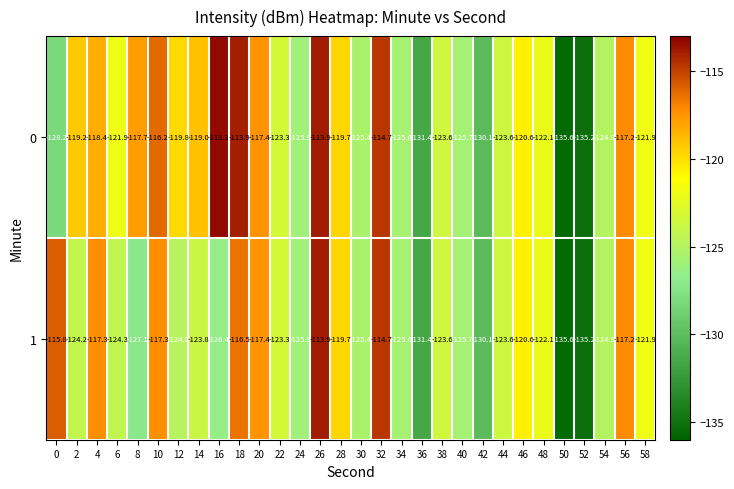

Rank the series by their average value, from lowest to highest.

1, 0